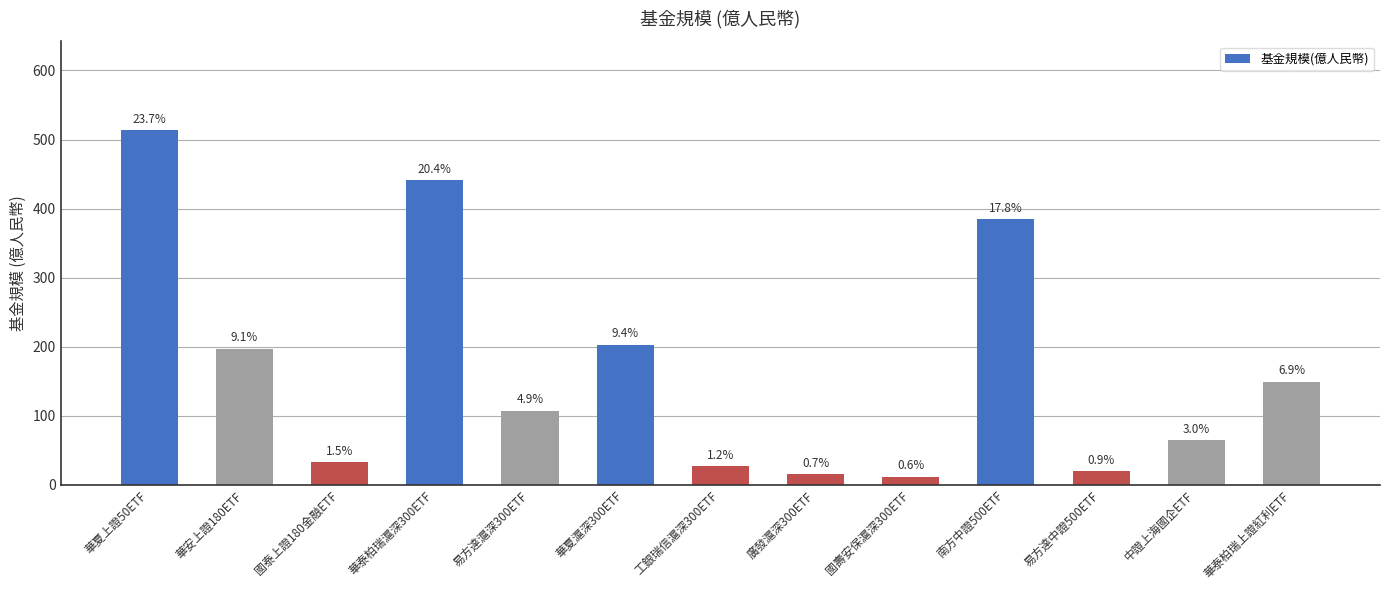

How many bars are there in total?

13